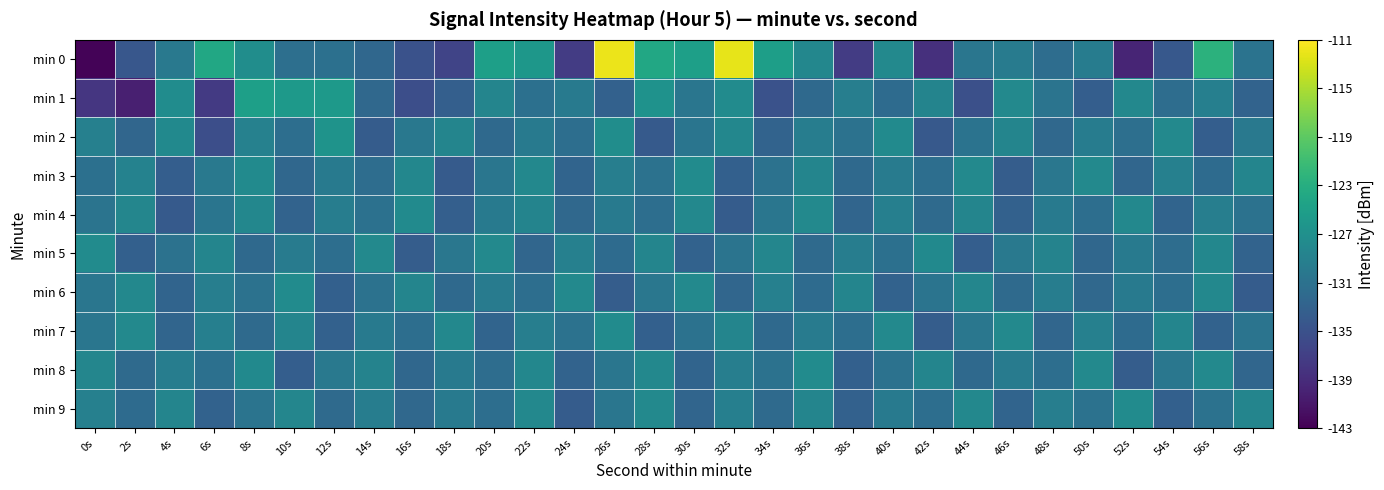

What is the maximum value shown in the chart?

-111.9